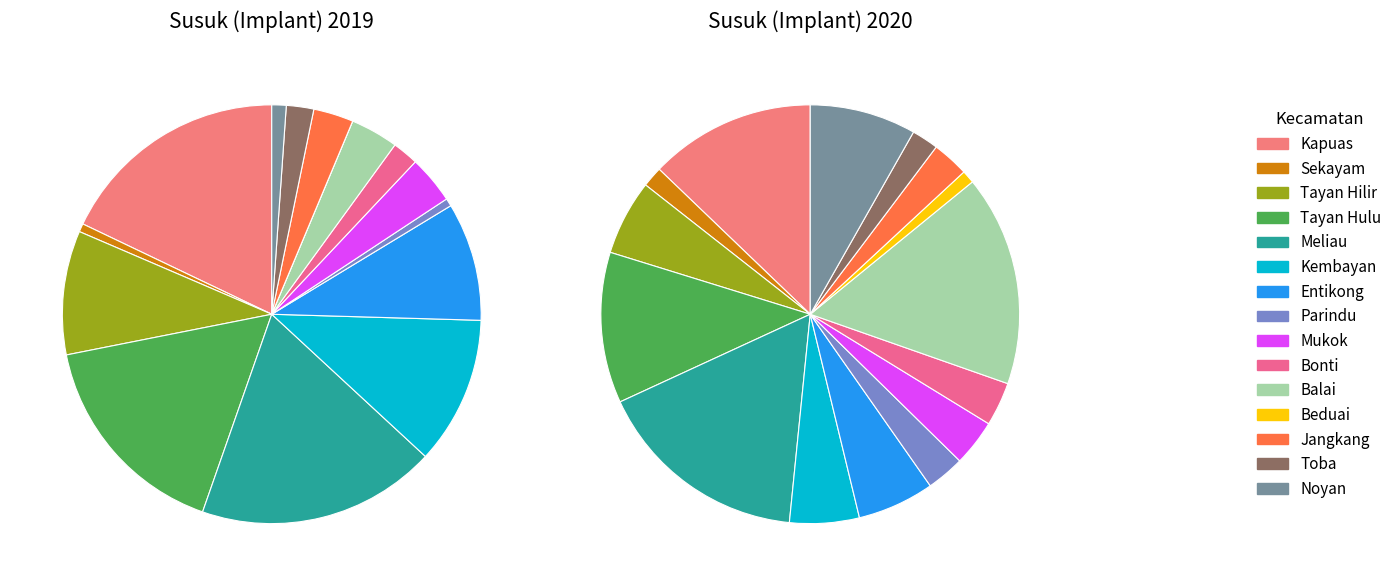

To the nearest percent, what is the difference between the largest and smallest slice percentages?

18%